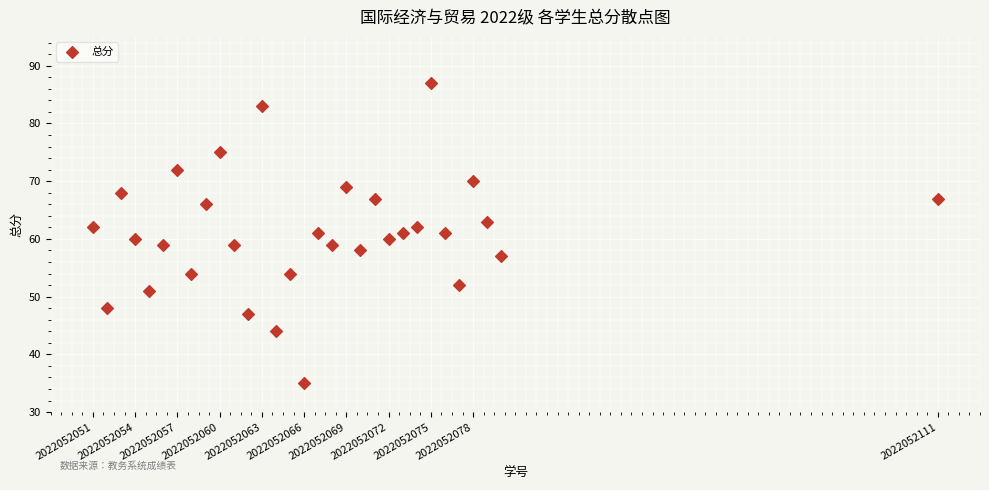

What is the range of Y values (max minus min)?

52